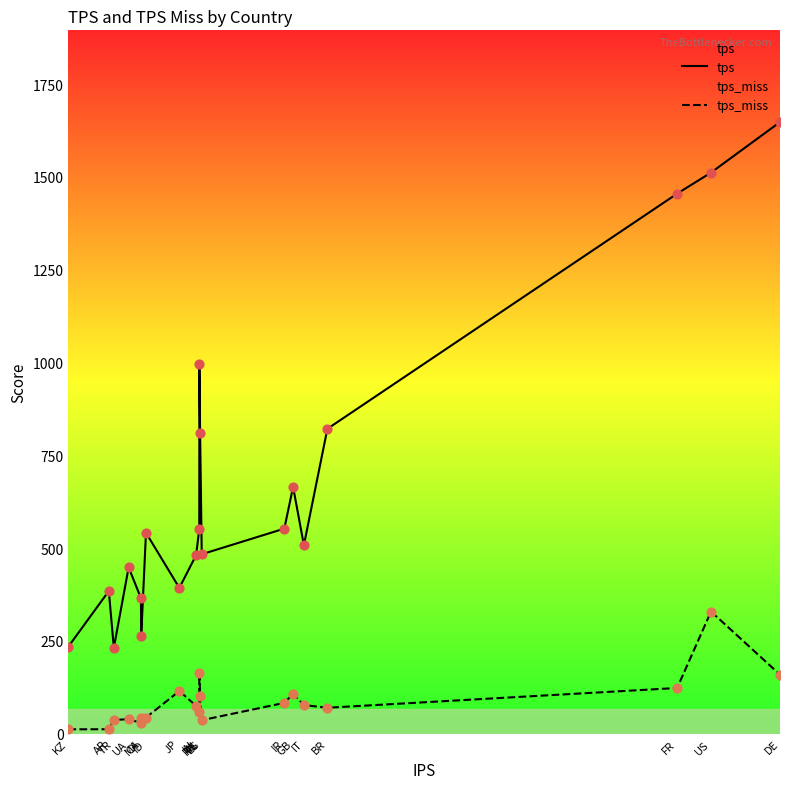

Which series has the largest Y range (max minus min)?

tps